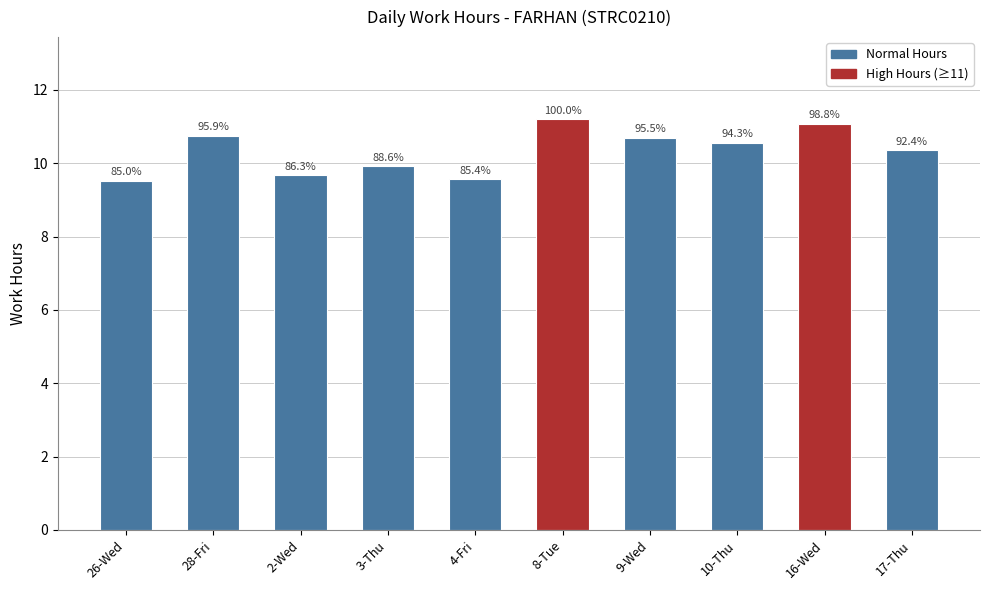

What value does the data have at 8-Tue?

11.2